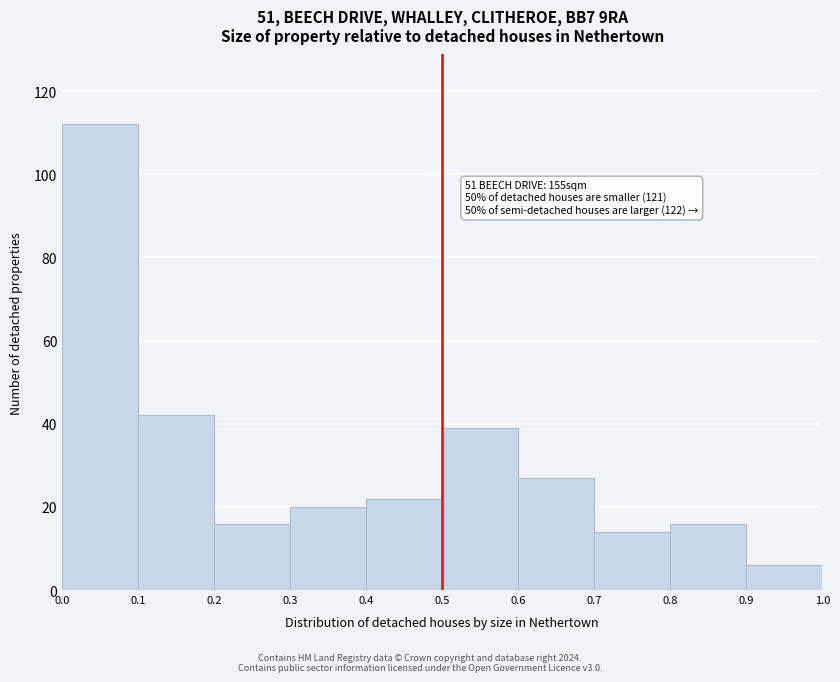

Over which range of the x-axis is the bar tallest?

0.0 to 0.1